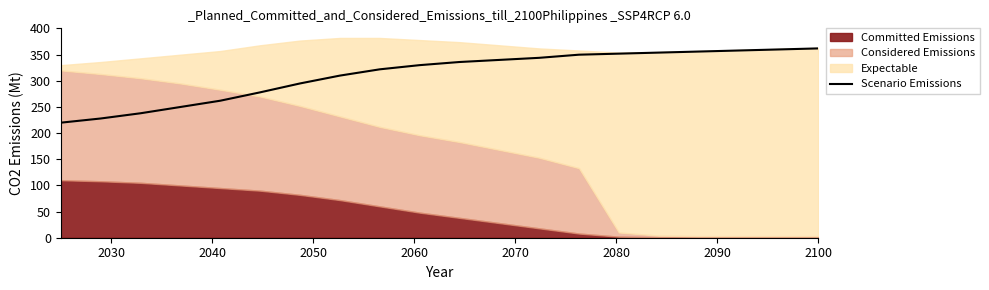

What is the difference between the maximum and minimum values?

141.9